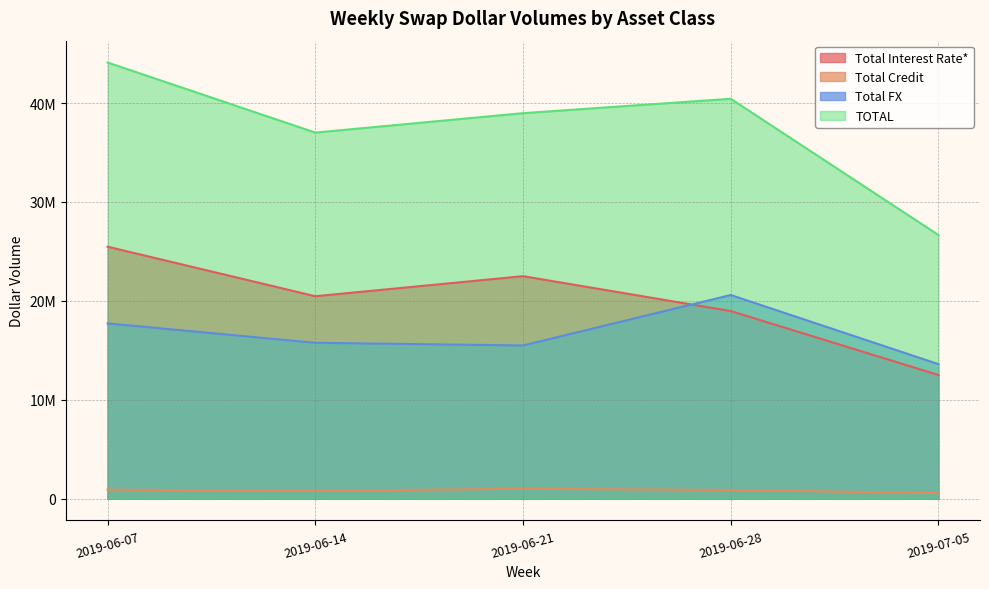

The Total Credit series shows 1273168 at 2019-06-28. True or false?

False